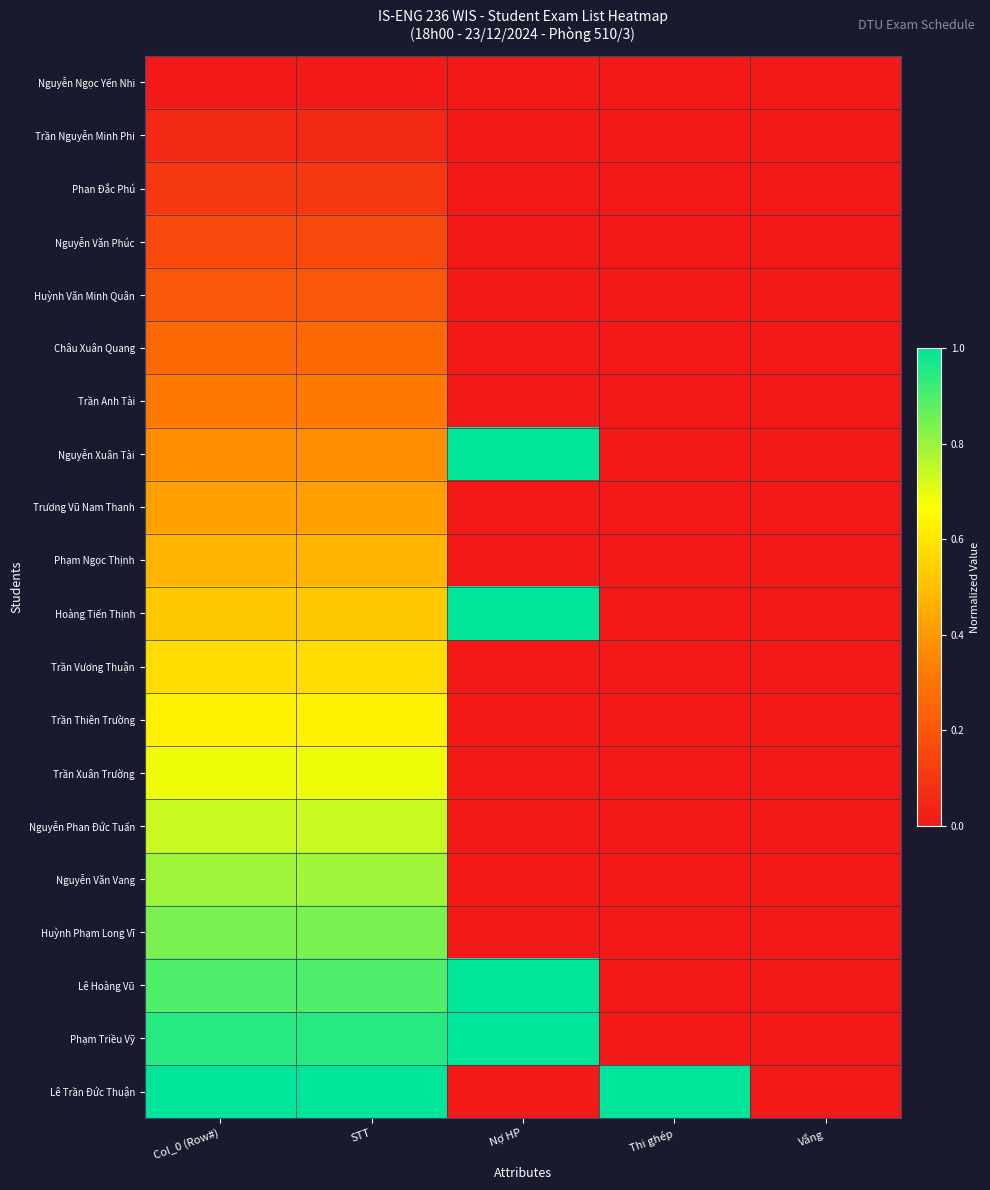

What is the total value across all series at STT?

10.0